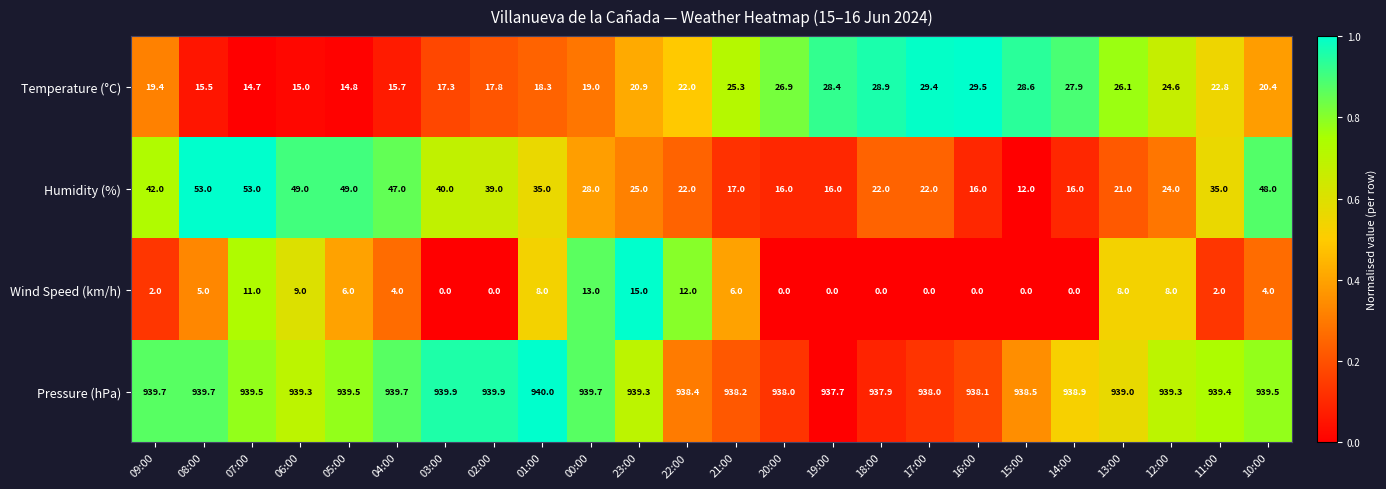

List the series in order of their peak value, highest first.

Pressure (hPa), Humidity (%), Temperature (°C), Wind Speed (km/h)